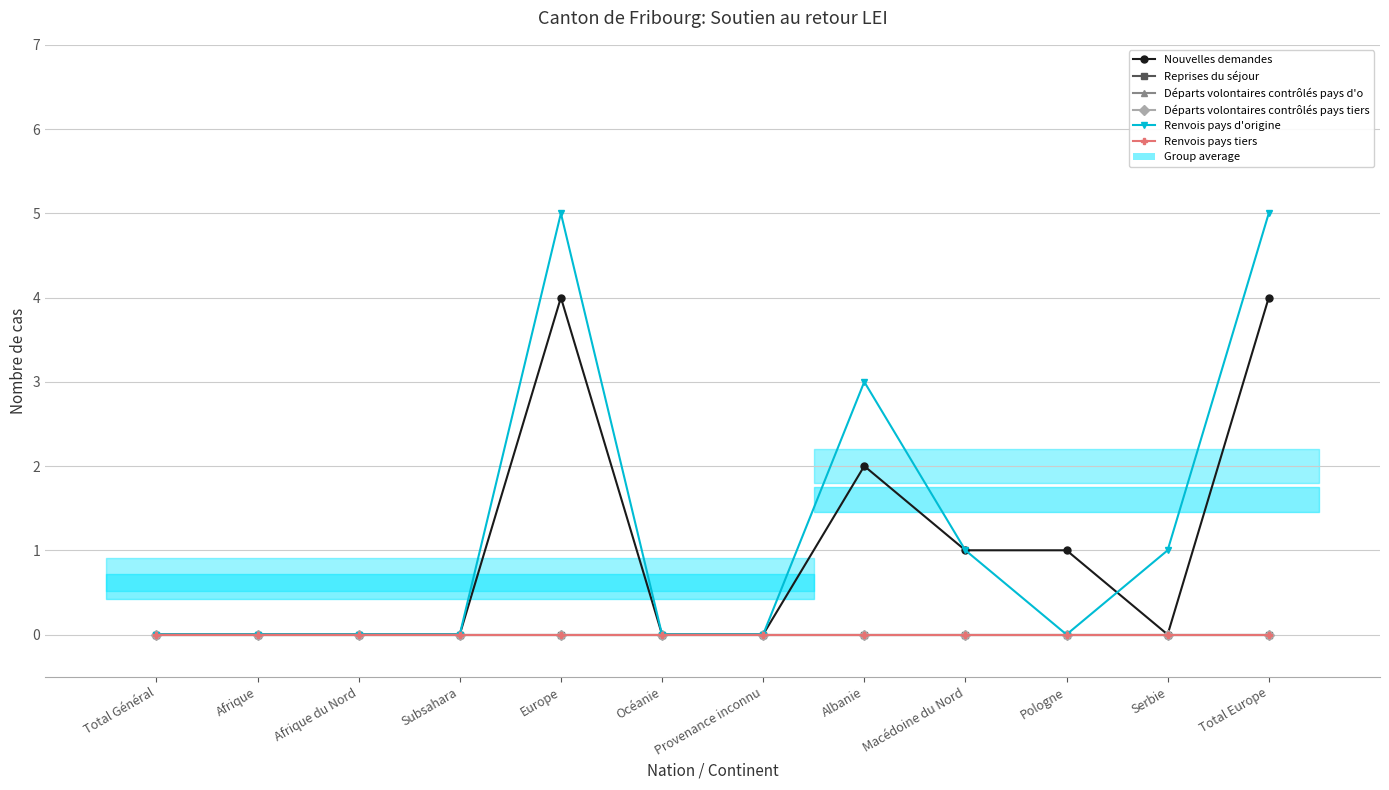

True or false: Renvois pays tiers and Nouvelles demandes cross at least once.

False